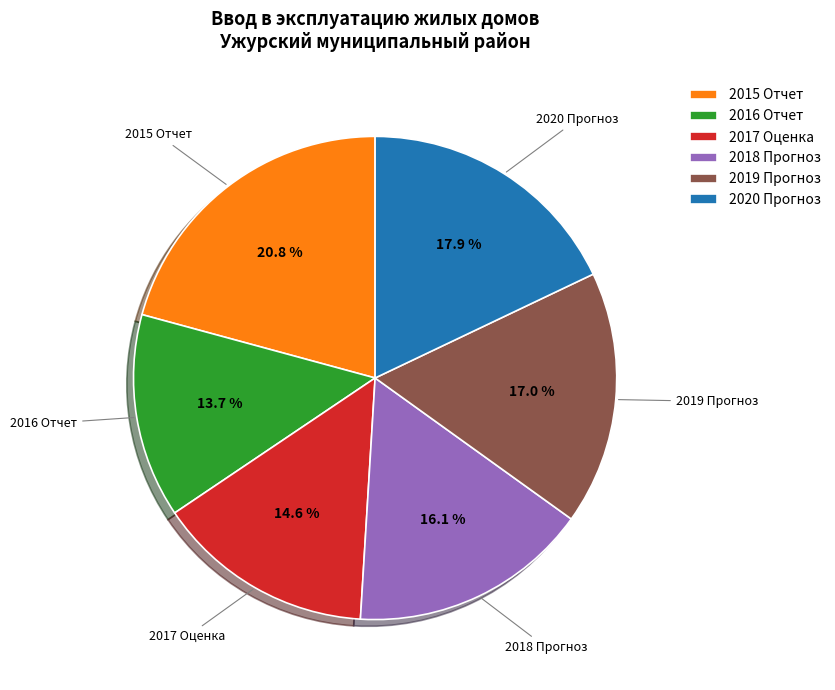

What percentage is NOT represented by 2019 Прогноз?

83.0%